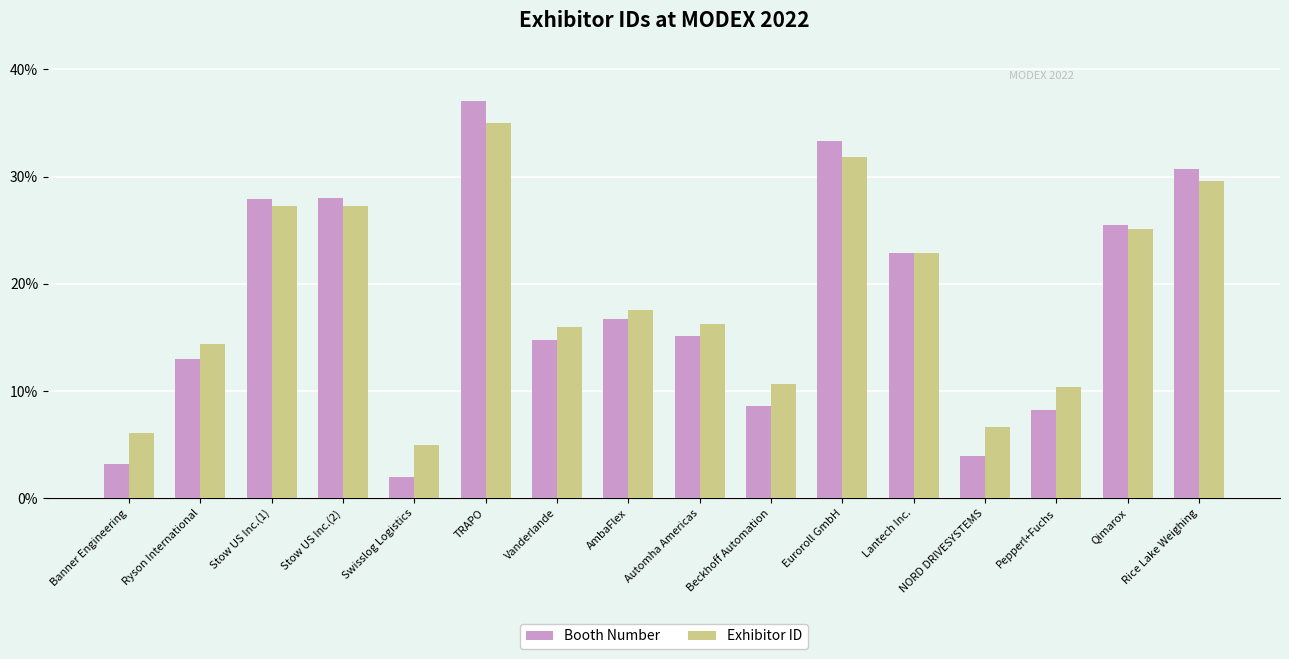

What is the difference between the highest and lowest values at NORD DRIVESYSTEMS?

2.7